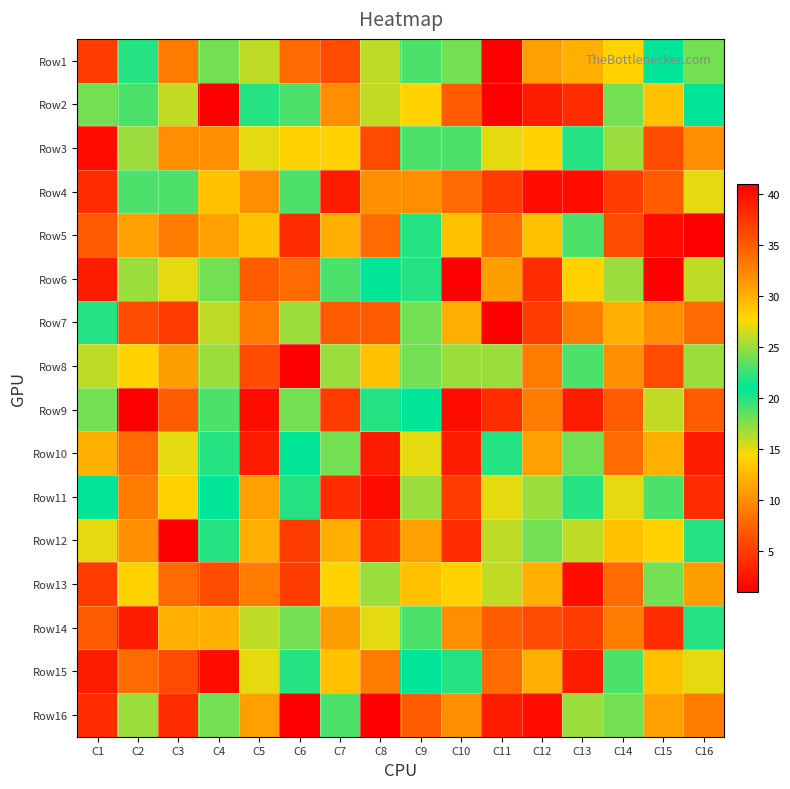

What is the maximum value shown in the chart?

41